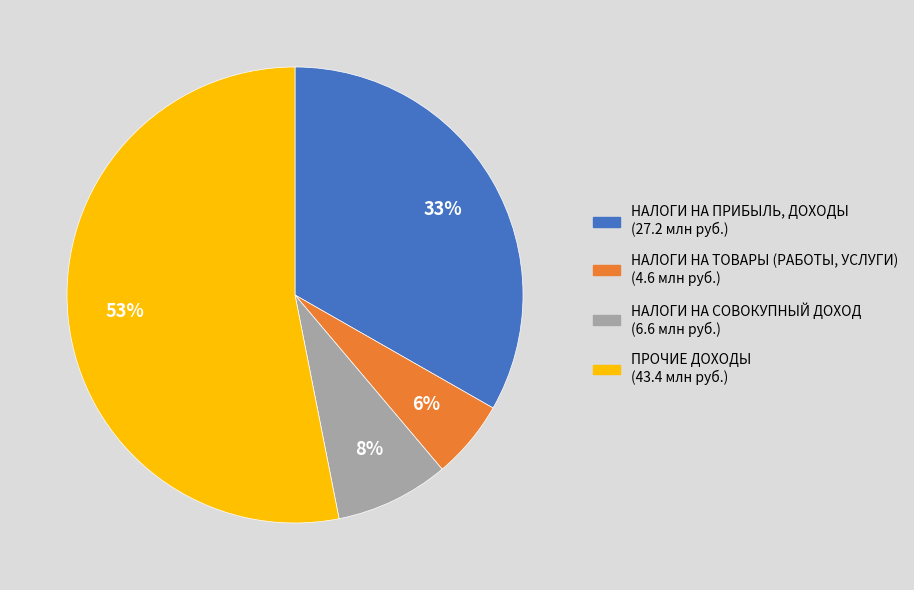

Which slice is the largest?

ПРОЧИЕ ДОХОДЫ